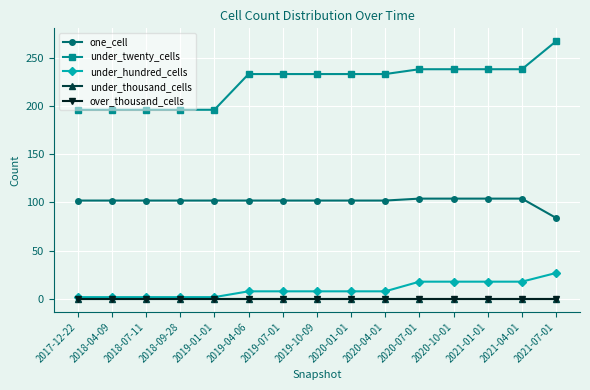

What value does the one_cell series have at 2020-07-01?

104